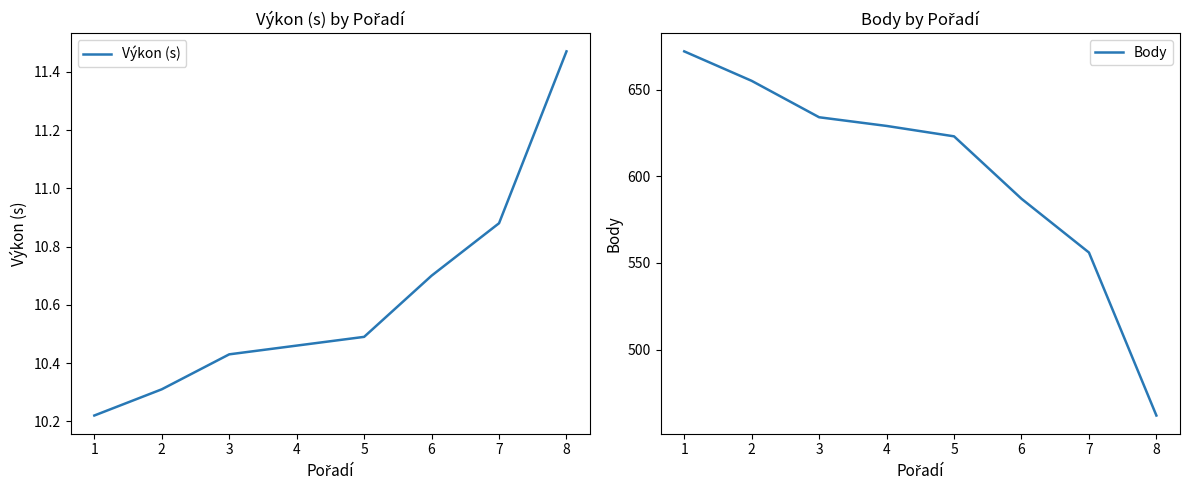

At how many categories does at least one series exceed 449?

8